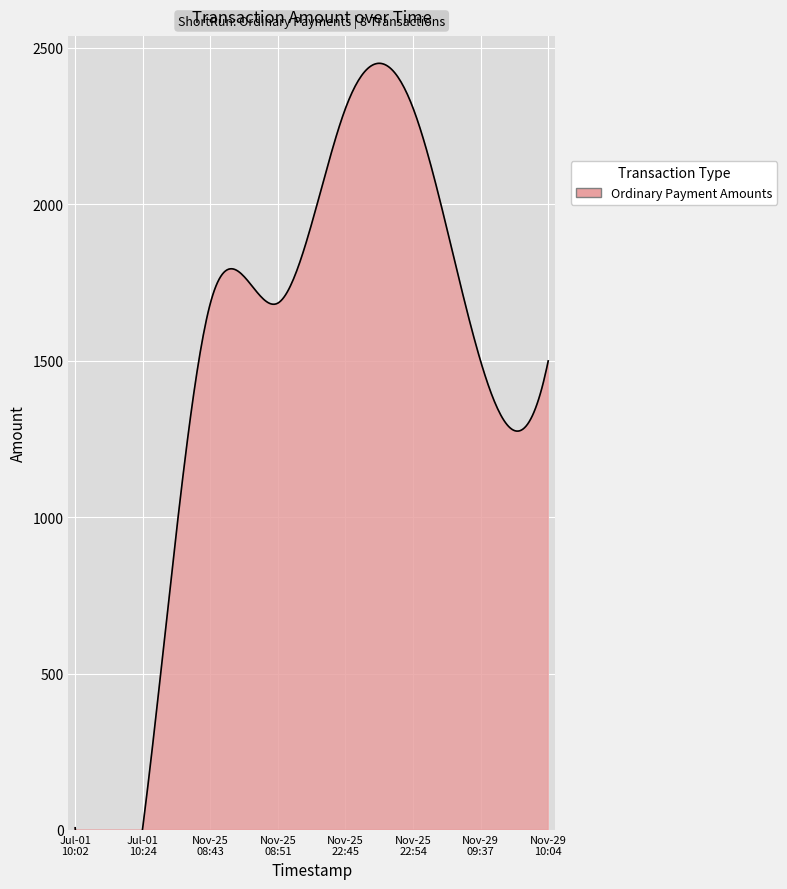

The chart shows a value of 7.0 at 2017-07-01 10:02:25. True or false?

True